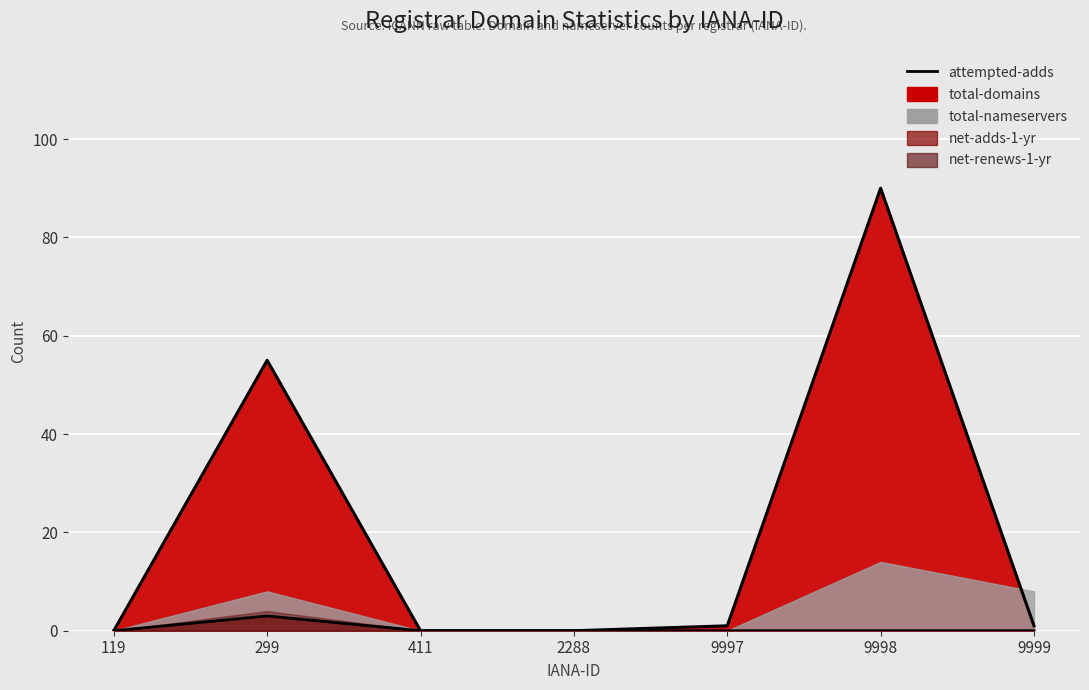

Which has a higher value, 411 or 2288?

411